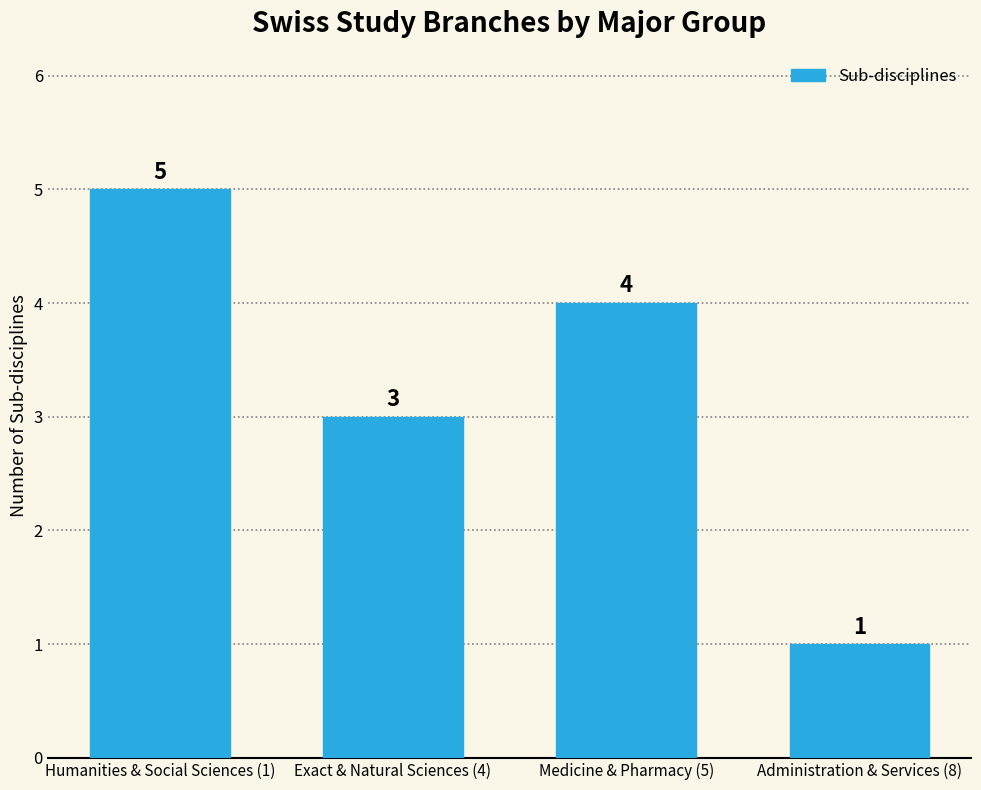

What is the average value?

3